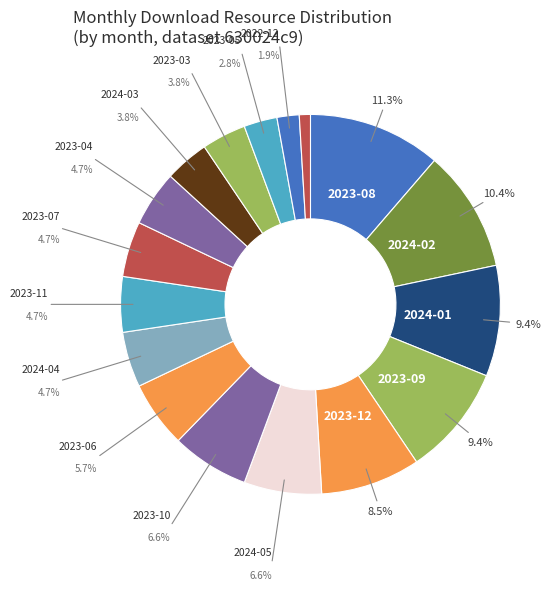

How many segments does this pie chart have?

17